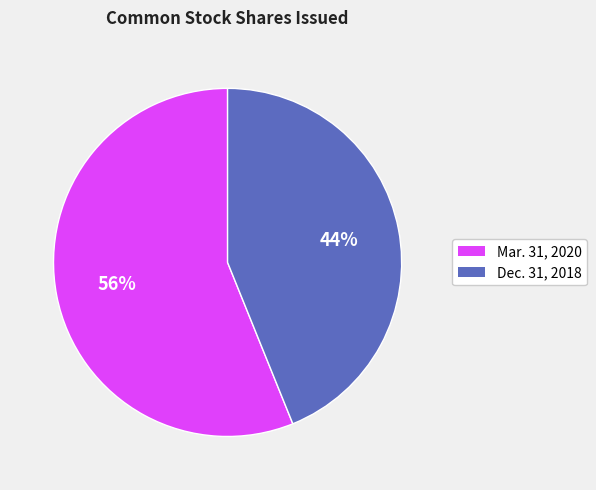

Is there a majority slice in this chart?

Yes